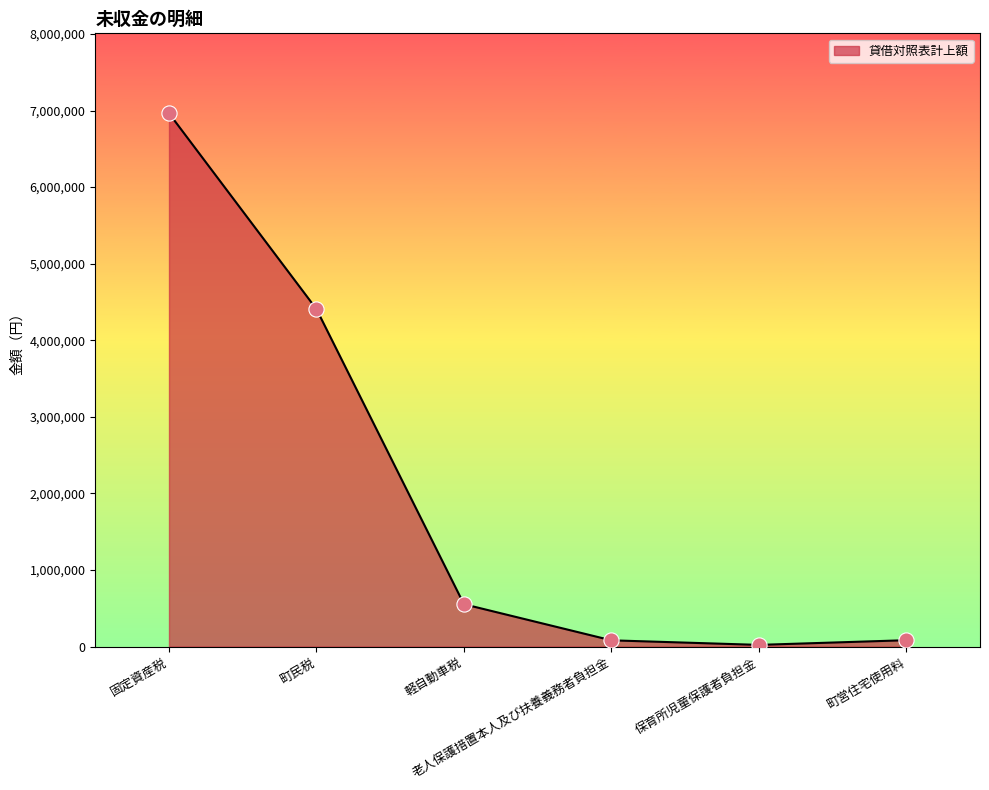

Between 老人保護措置本人及び扶養義務者負担金 and 固定資産税, which is larger?

固定資産税